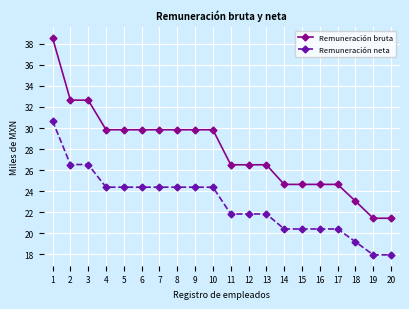

True or false: Remuneración bruta and Remuneración neta intersect in this chart.

False